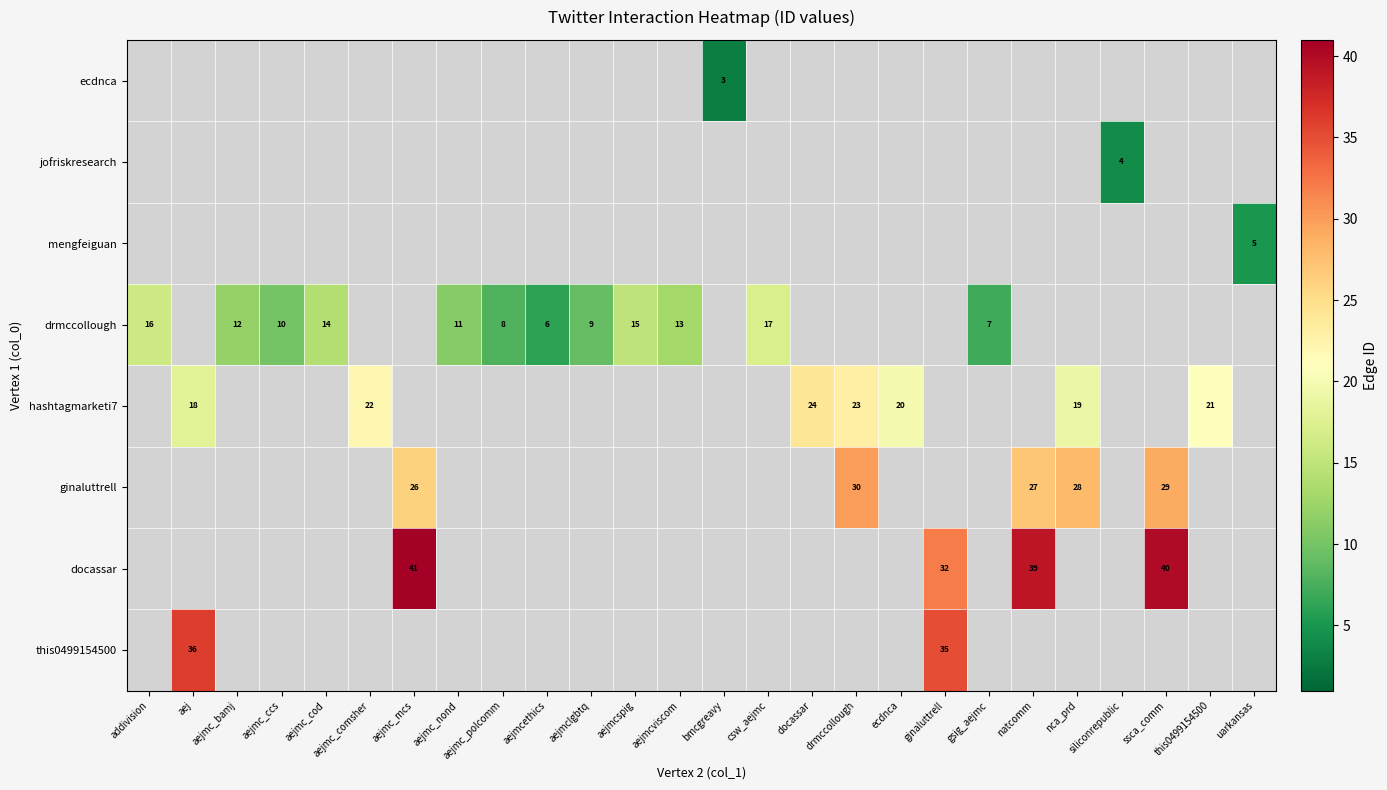

The jofriskresearch series shows 3 at siliconrepublic. True or false?

False